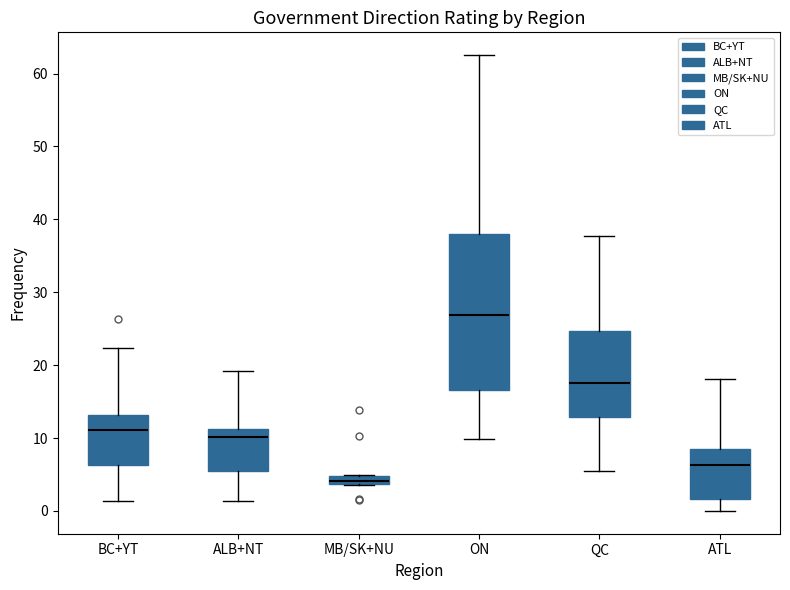

Comparing the boxes themselves (not the whiskers), which one is the tallest?

ON